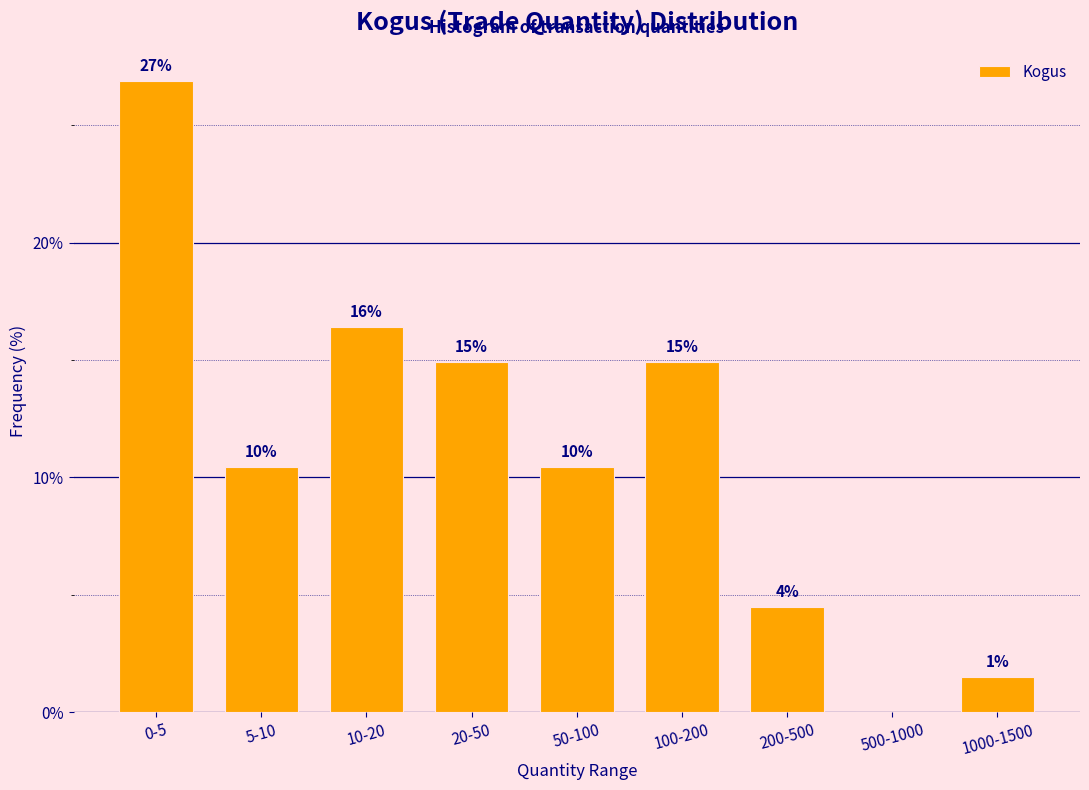

Are the bars horizontal?

No